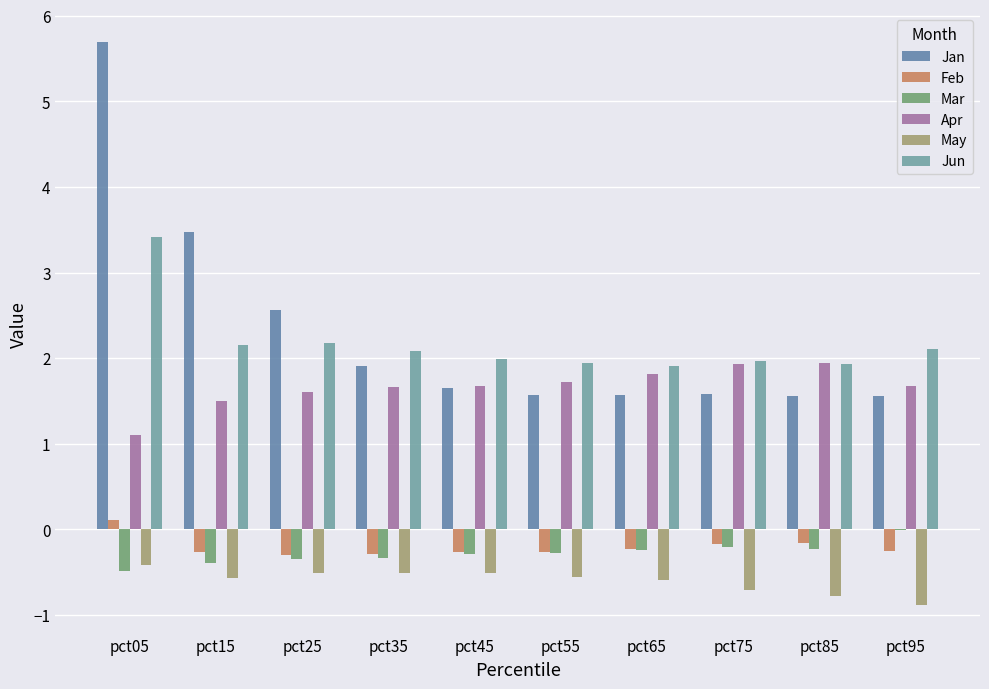

Which series changed the most between pct55 and pct75?

Apr